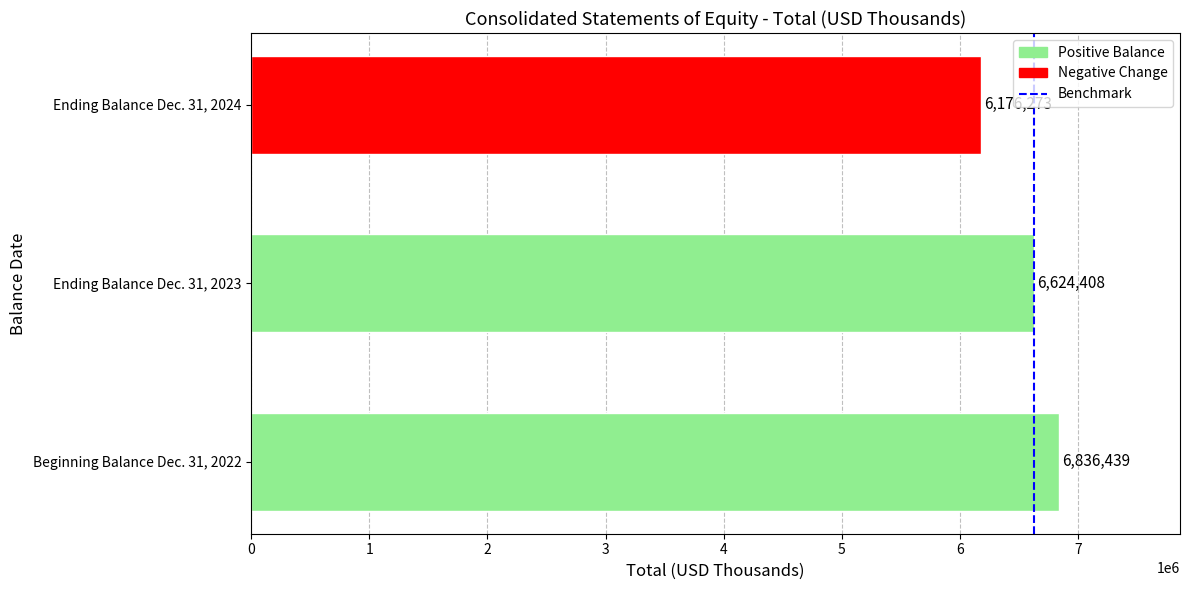

At which label is the value closest to 6506356?

Ending Balance Dec. 31, 2023